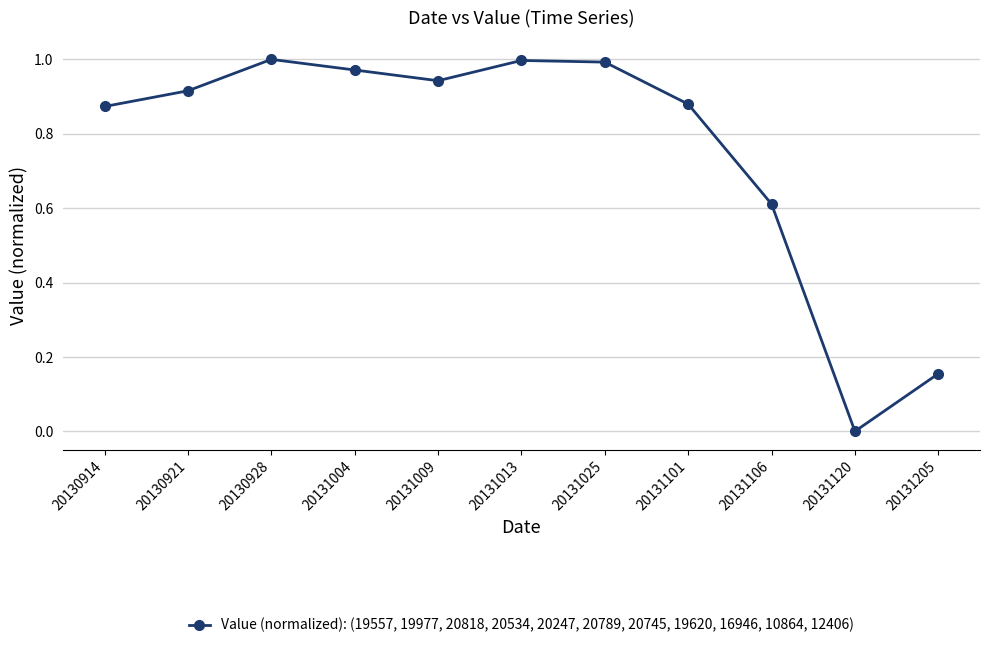

The value at 20131106 is 1.1. True or false?

False